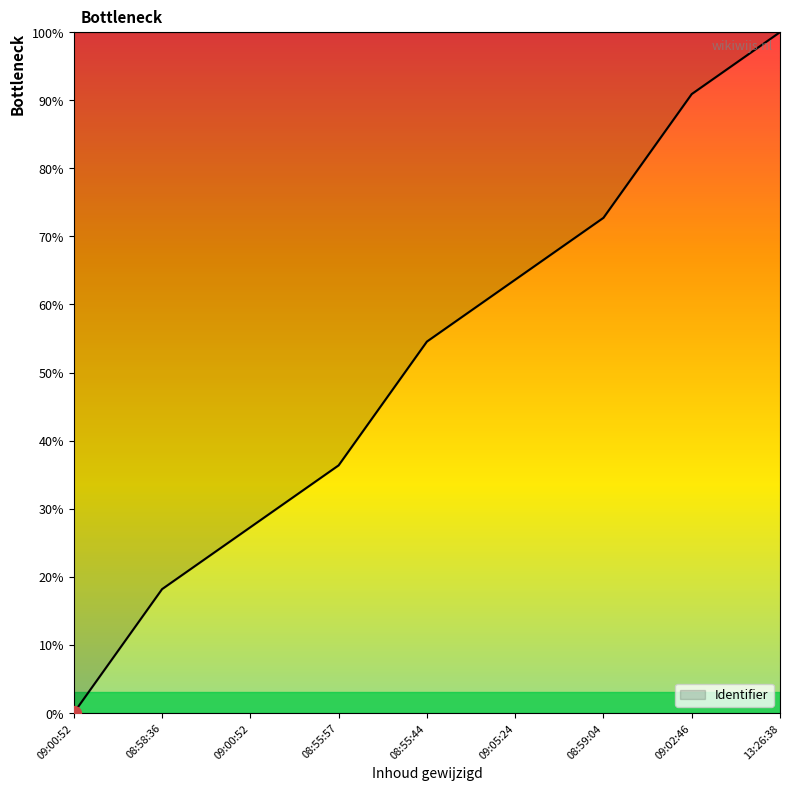

How many lines are shown in the chart?

1